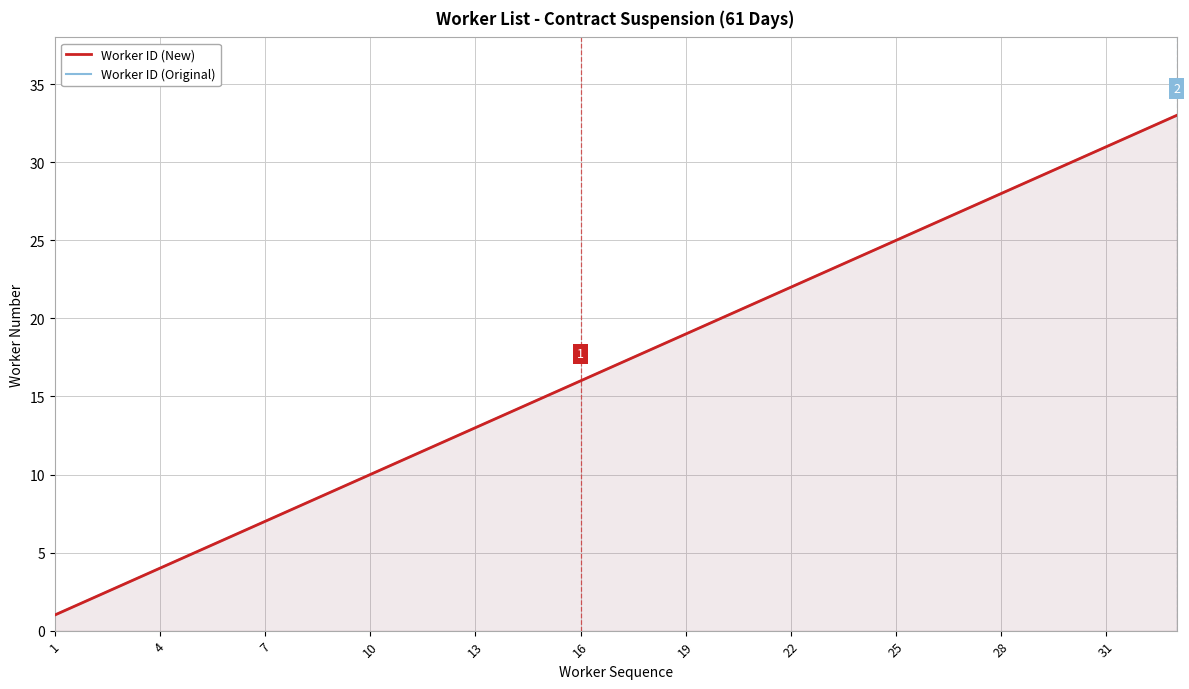

Reading right to left, extract all data points from this chart.

Worker ID (New): 33	32	31	30	29	28	27	26	25	24	23	22	21	20	19	18	17	16	15	14	13	12	11	10	9	8	7	6	5	4	3	2	1
Worker ID (Original): 33	32	31	30	29	28	27	26	25	24	23	22	21	20	19	18	17	16	15	14	13	12	11	10	9	8	7	6	5	4	3	2	1